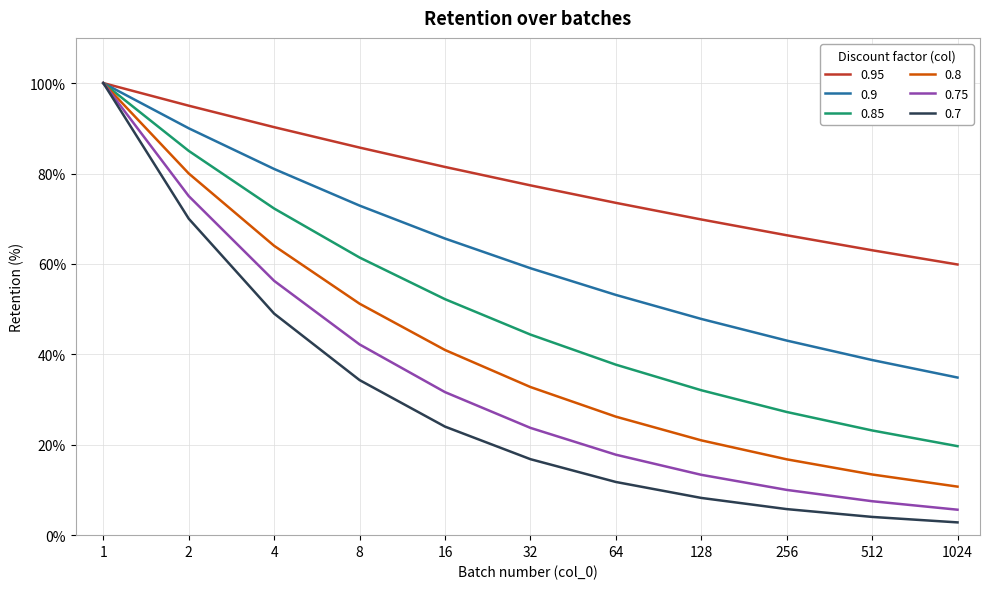

What is the minimum value for 0.7?

2.8